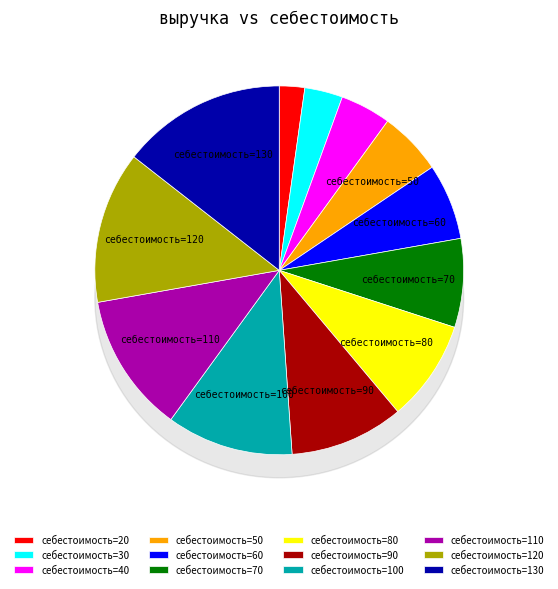

The 70 slice represents 8% of the pie. True or false?

True